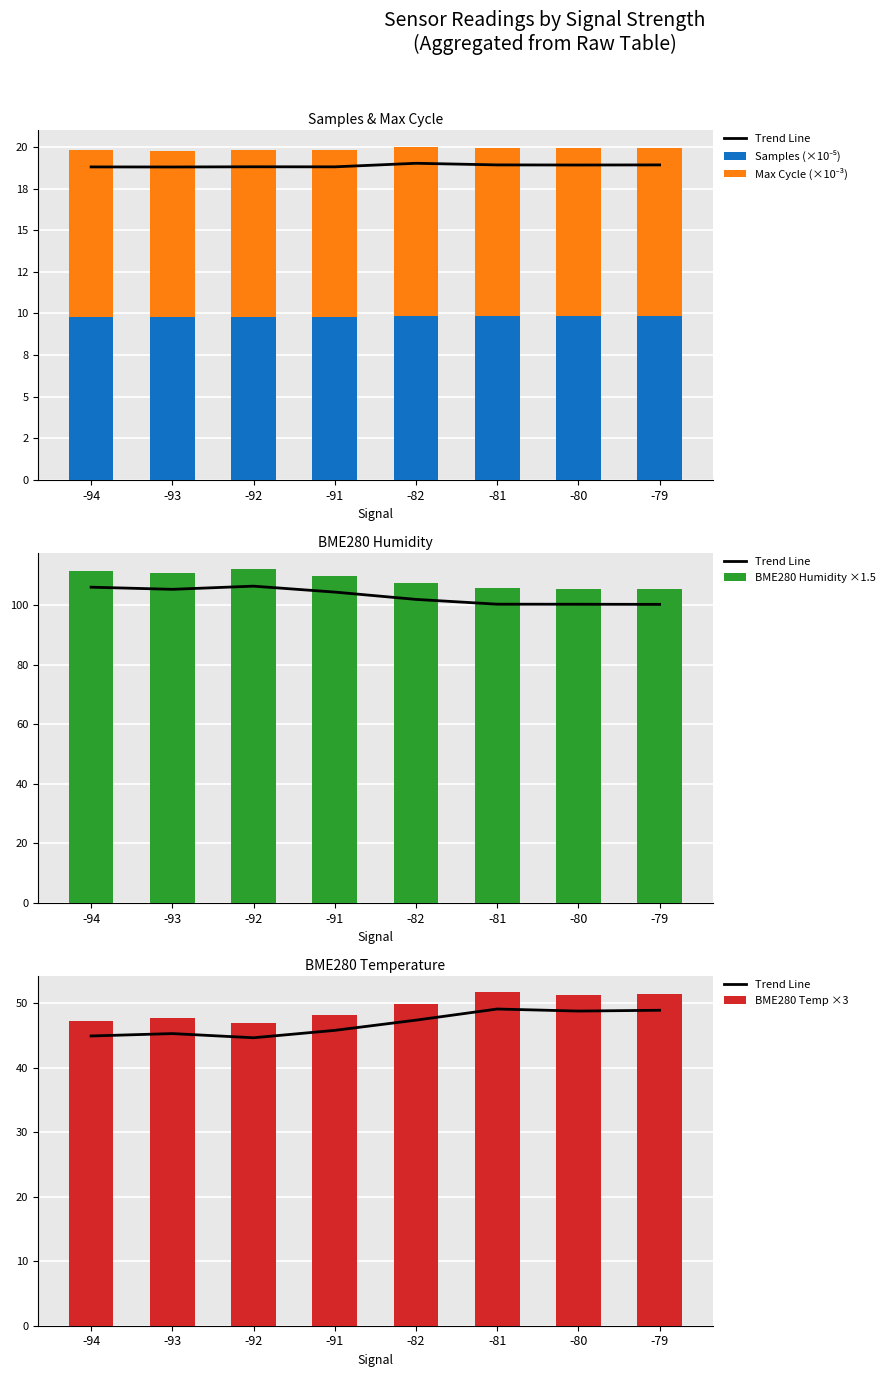

Which category has the highest value in the Trend Line series?

-81